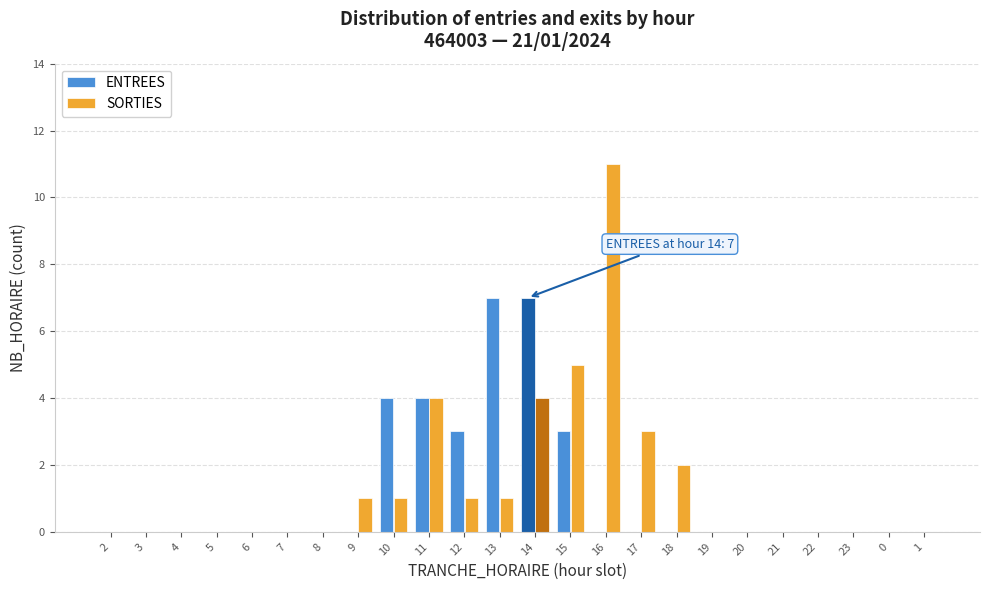

Is it true that ENTREES equals 0 at 9?

True